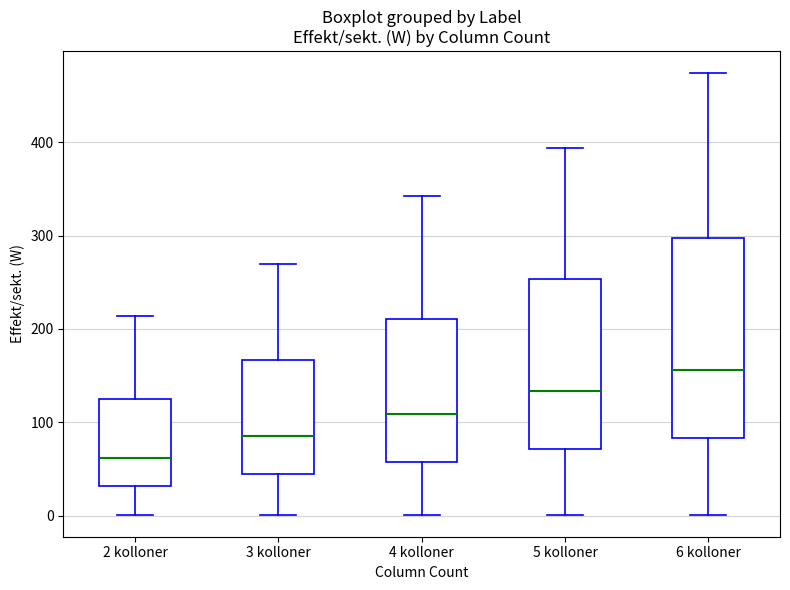

Comparing the boxes themselves (not the whiskers), which one is the tallest?

6 kolloner